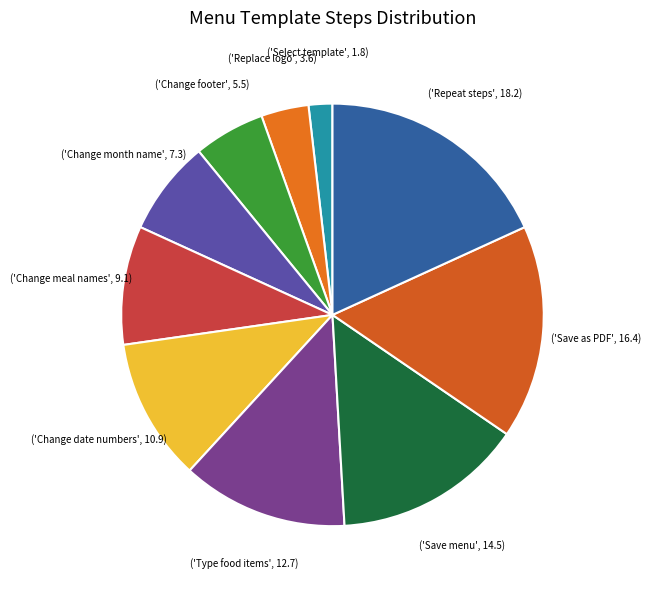

Count the number of slices in the pie.

10